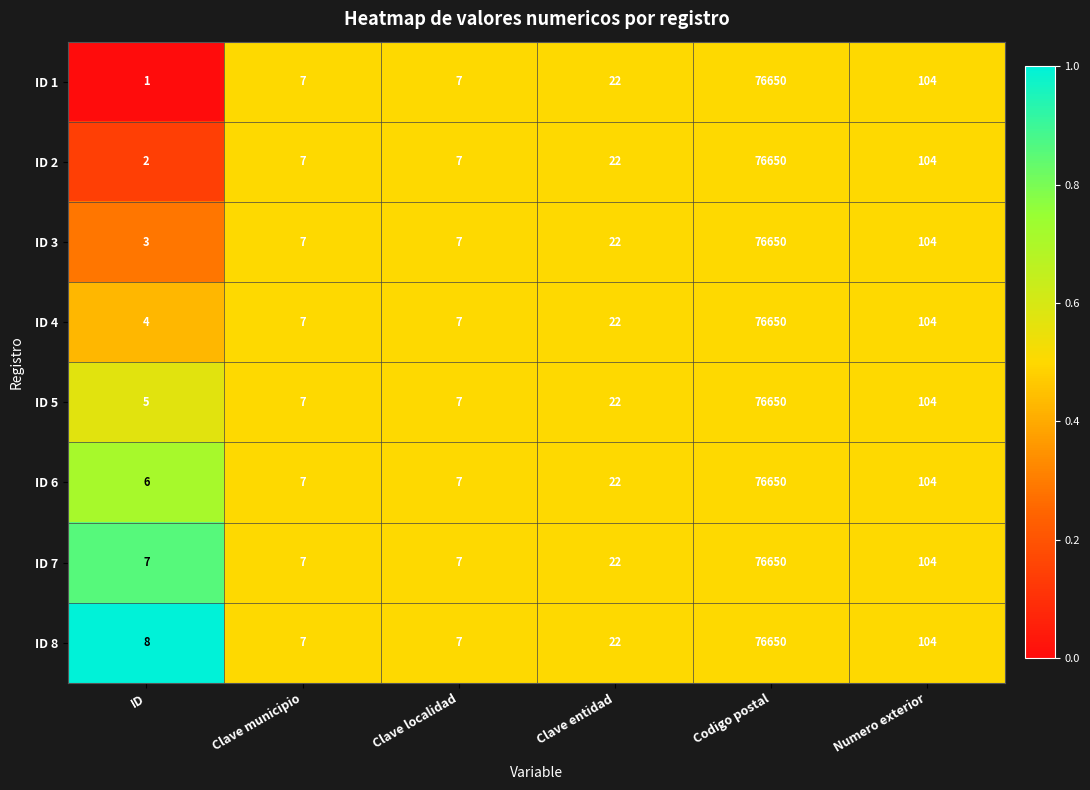

What is the difference between the second highest and minimum values in the ID 3 series?

101